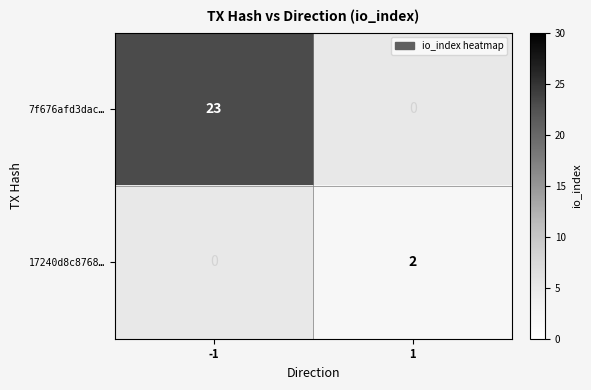

How many data points does each series have?

2